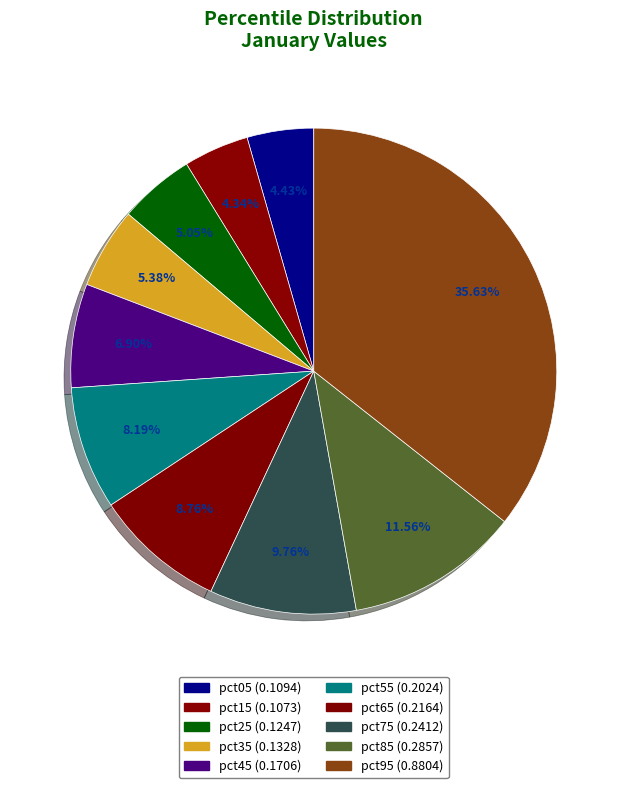

How many segments does this pie chart have?

10